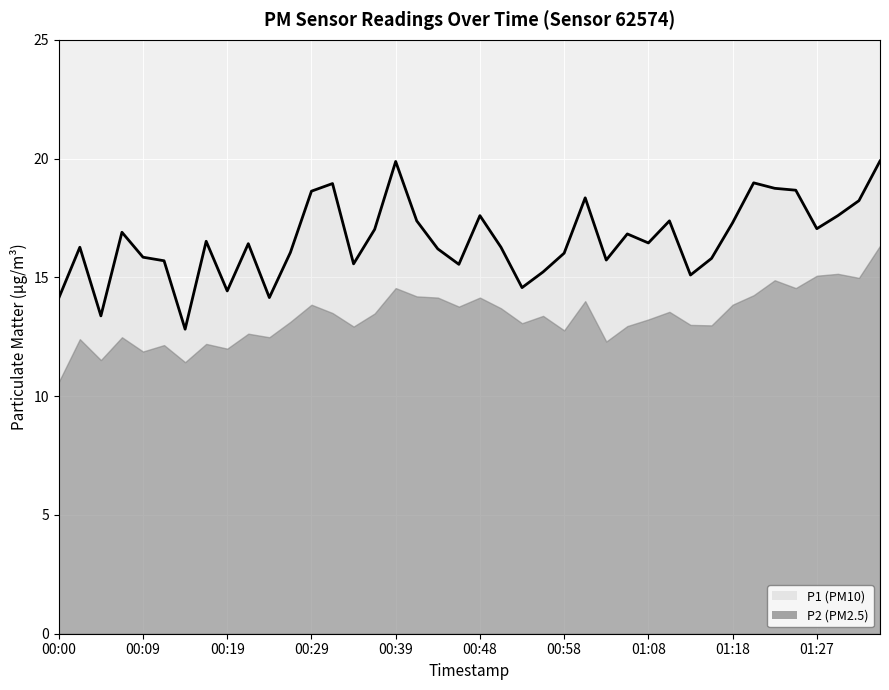

What is the minimum value shown in the chart?

12.8